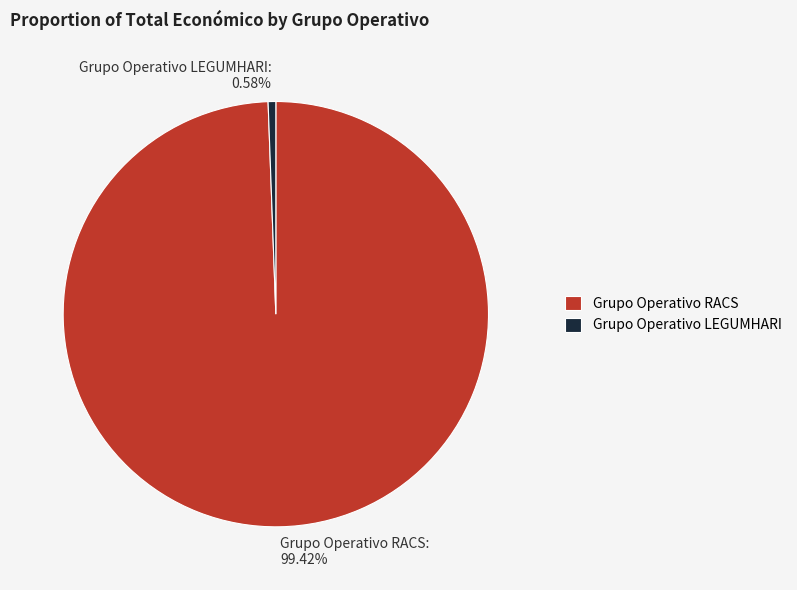

True or false: Grupo Operativo LEGUMHARI accounts for 12% of the total.

False